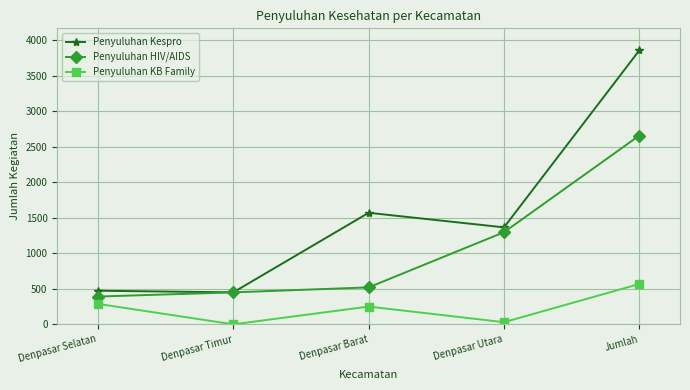

Reading right to left, what are all the values shown in this chart?

Penyuluhan Kespro: Jumlah=3858	Denpasar Utara=1365	Denpasar Barat=1570	Denpasar Timur=450	Denpasar Selatan=473
Penyuluhan HIV/AIDS: Jumlah=2658	Denpasar Utara=1297	Denpasar Barat=520	Denpasar Timur=450	Denpasar Selatan=391
Penyuluhan KB Family: Jumlah=568	Denpasar Utara=30	Denpasar Barat=250	Denpasar Timur=0	Denpasar Selatan=288